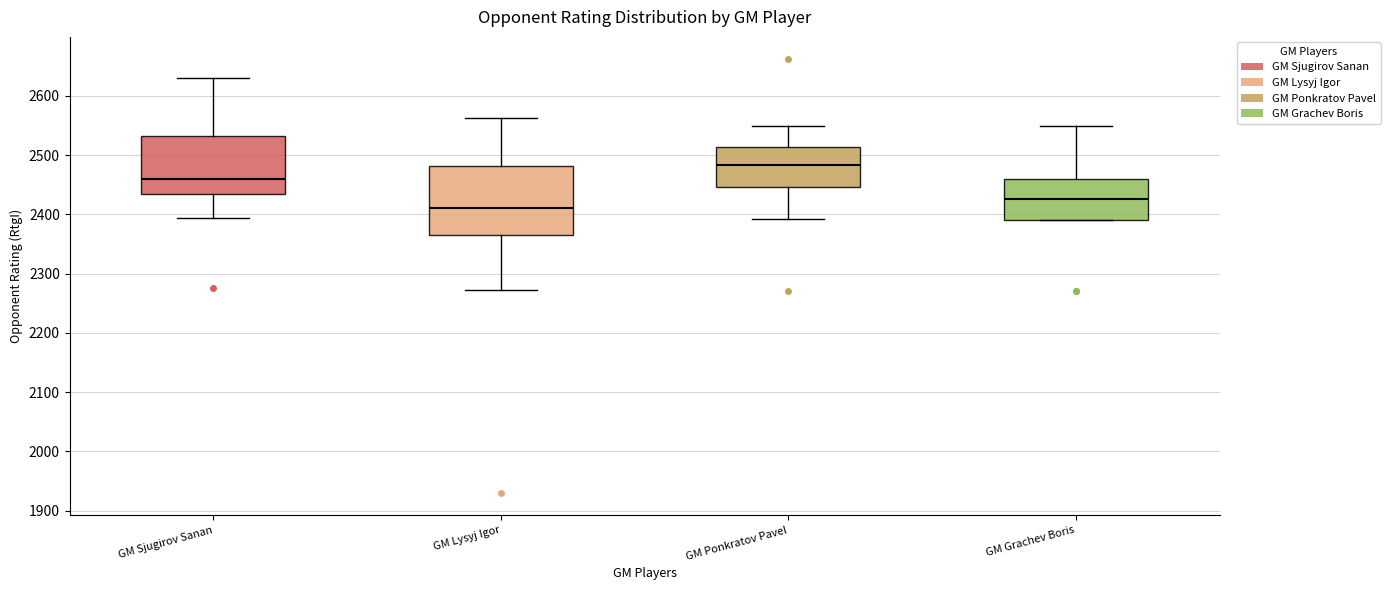

Reading left to right, read every box against the y-axis: the position of its median line, the range the box covers, and the ends of its whiskers. The values are not printed on the chart, so give them approximately, as read against the axis.

GM Sjugirov Sanan: median 2460, box 2430 to 2530, whiskers 2390 to 2630
GM Lysyj Igor: median 2410, box 2370 to 2480, whiskers 2270 to 2560
GM Ponkratov Pavel: median 2480, box 2450 to 2510, whiskers 2390 to 2550
GM Grachev Boris: median 2430, box 2390 to 2460, whiskers 2390 to 2550